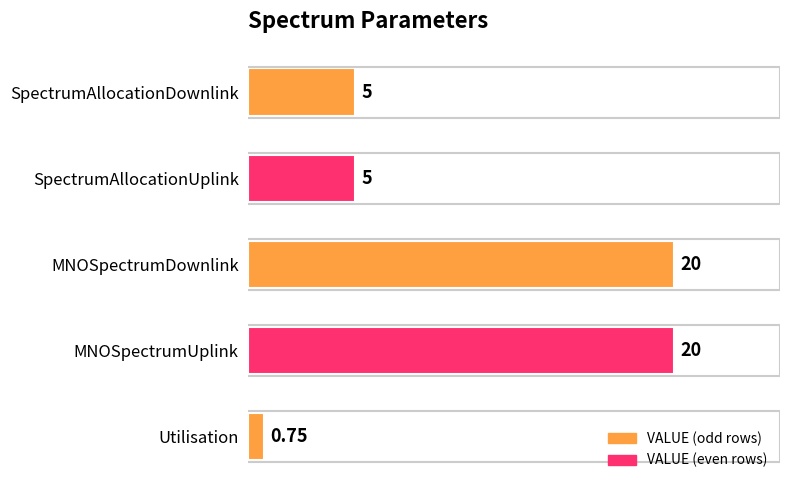

What is the label of the 4th bar from the bottom?

SpectrumAllocationUplink